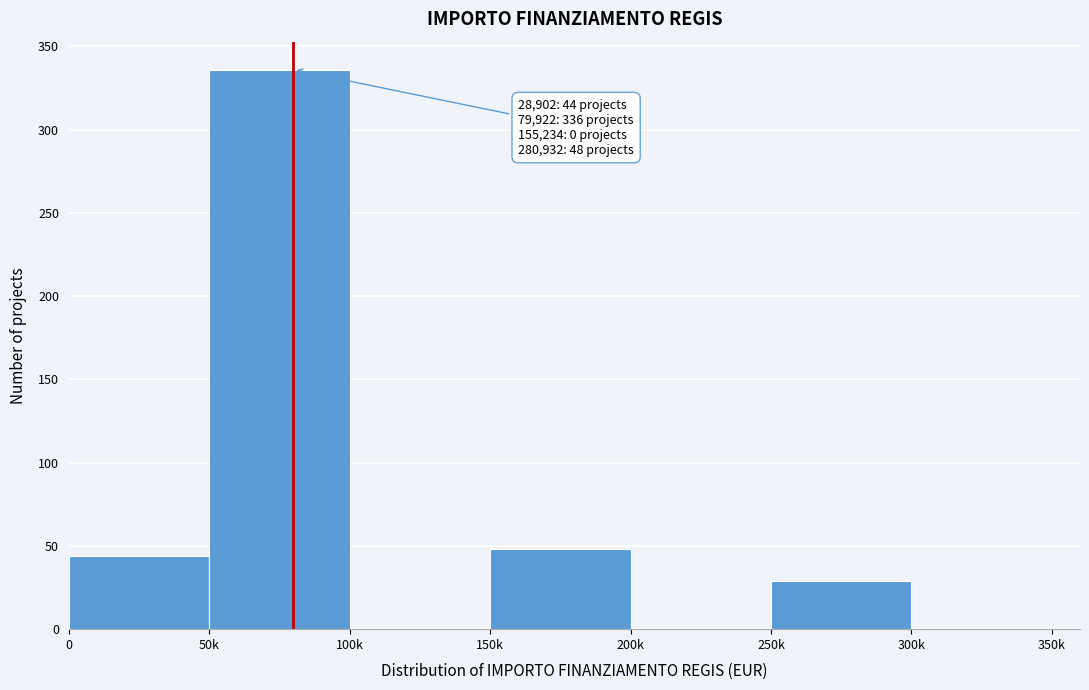

Reading left to right, extract all data points from this chart.

0=44	50k=336	100k=0	150k=48	200k=0	250k=29	300k=0